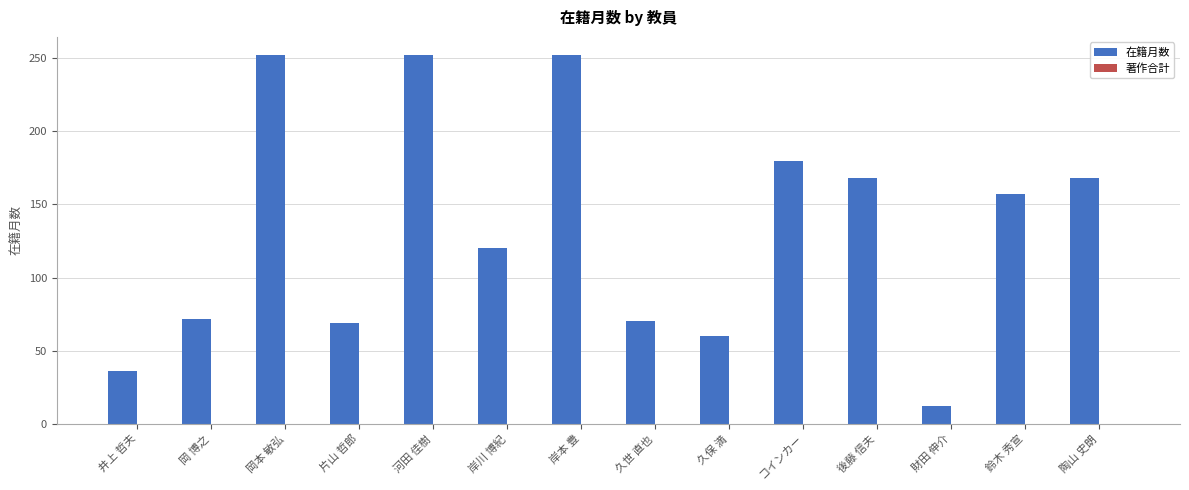

What is the label of the 11th bar from the left?

後藤 信夫